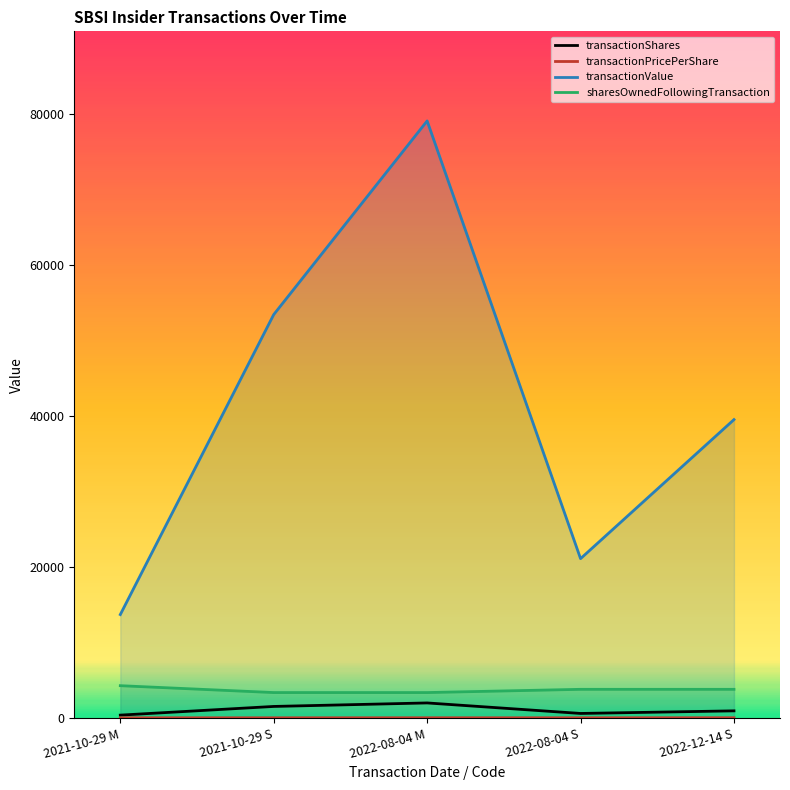

Reading left to right, extract all data points from this chart.

transactionShares: 2021-10-29 M=390.0	2021-10-29 S=1540.0	2022-08-04 M=2005.0	2022-08-04 S=612.0	2022-12-14 S=956.0
transactionPricePerShare: 2021-10-29 M=35.1	2021-10-29 S=34.7	2022-08-04 M=39.4	2022-08-04 S=34.5	2022-12-14 S=41.3
transactionValue: 2021-10-29 M=13709.0	2021-10-29 S=53436.0	2022-08-04 M=79083.0	2022-08-04 S=21114.0	2022-12-14 S=39527.0
sharesOwnedFollowingTransaction: 2021-10-29 M=4288.0	2021-10-29 S=3378.0	2022-08-04 M=3378.0	2022-08-04 S=3807.0	2022-12-14 S=3807.0